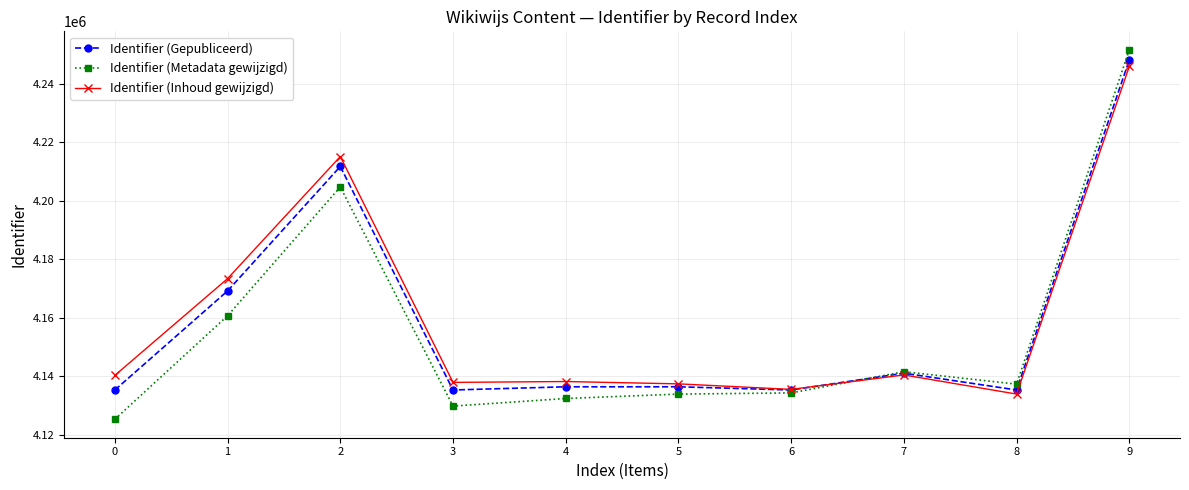

Which series has the largest range (max minus min)?

Identifier (Metadata gewijzigd)